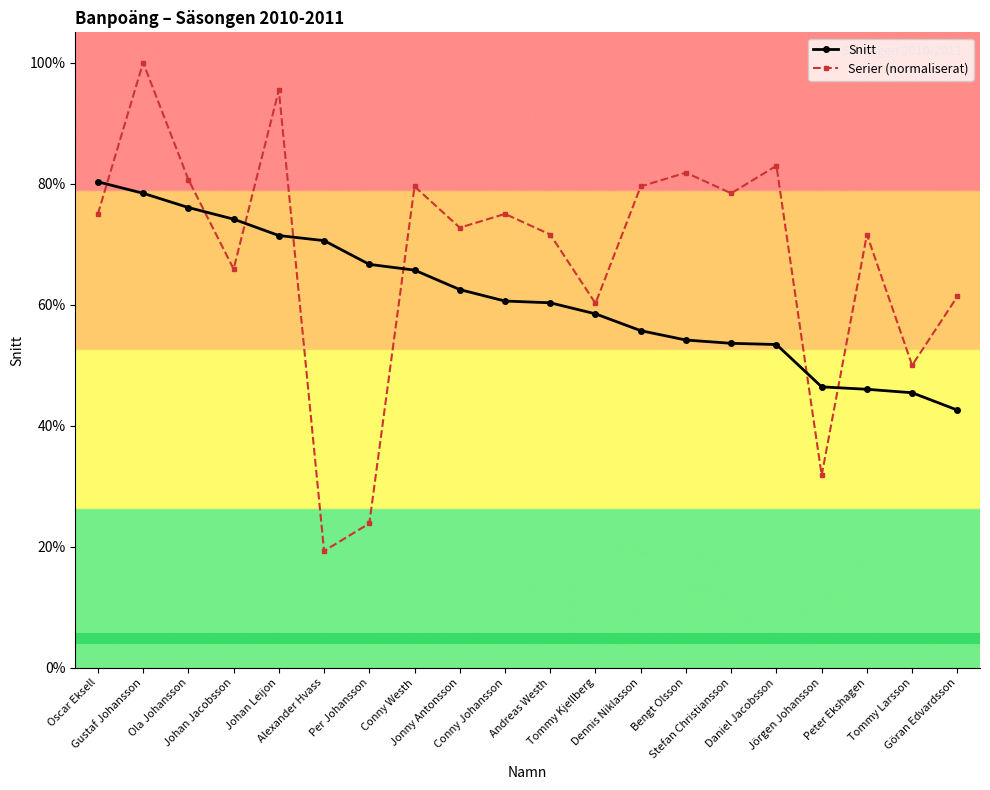

Rank the categories by Snitt value from lowest to highest.

Göran Edvardsson, Tommy Larsson, Peter Ekshagen, Jörgen Johansson, Daniel Jacobsson, Stefan Christiansson, Bengt Olsson, Dennis Niklasson, Tommy Kjellberg, Andreas Westh, Conny Johansson, Jonny Antonsson, Conny Westh, Per Johansson, Alexander Hvass, Johan Leijon, Johan Jacobsson, Ola Johansson, Gustaf Johansson, Oscar Eksell